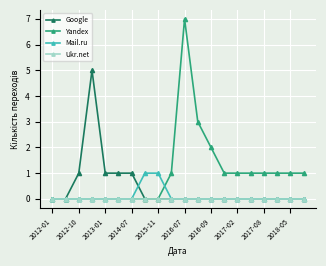

Which series has the widest spread of values?

Yandex